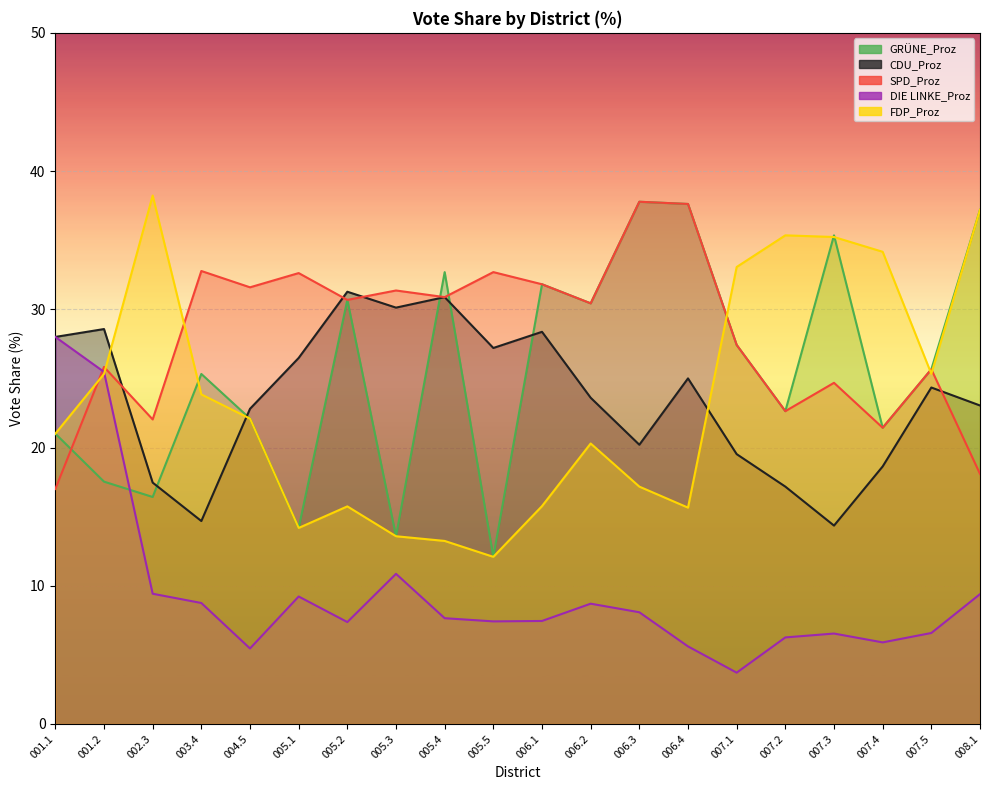

Where is the first local minimum for DIE LINKE_Proz?

004.5